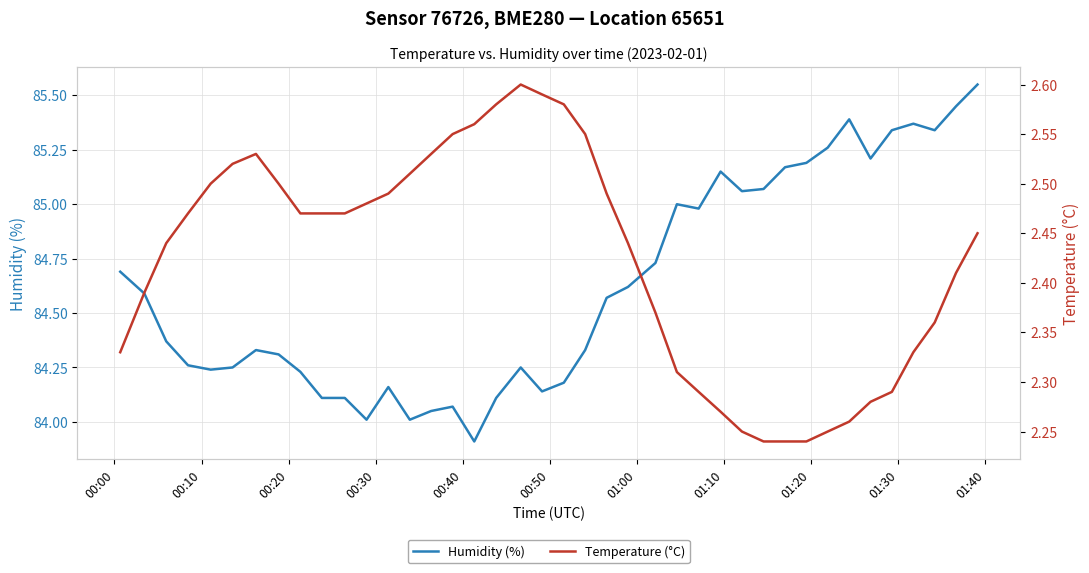

Where does the Humidity (%) series first go above 84?

00:00